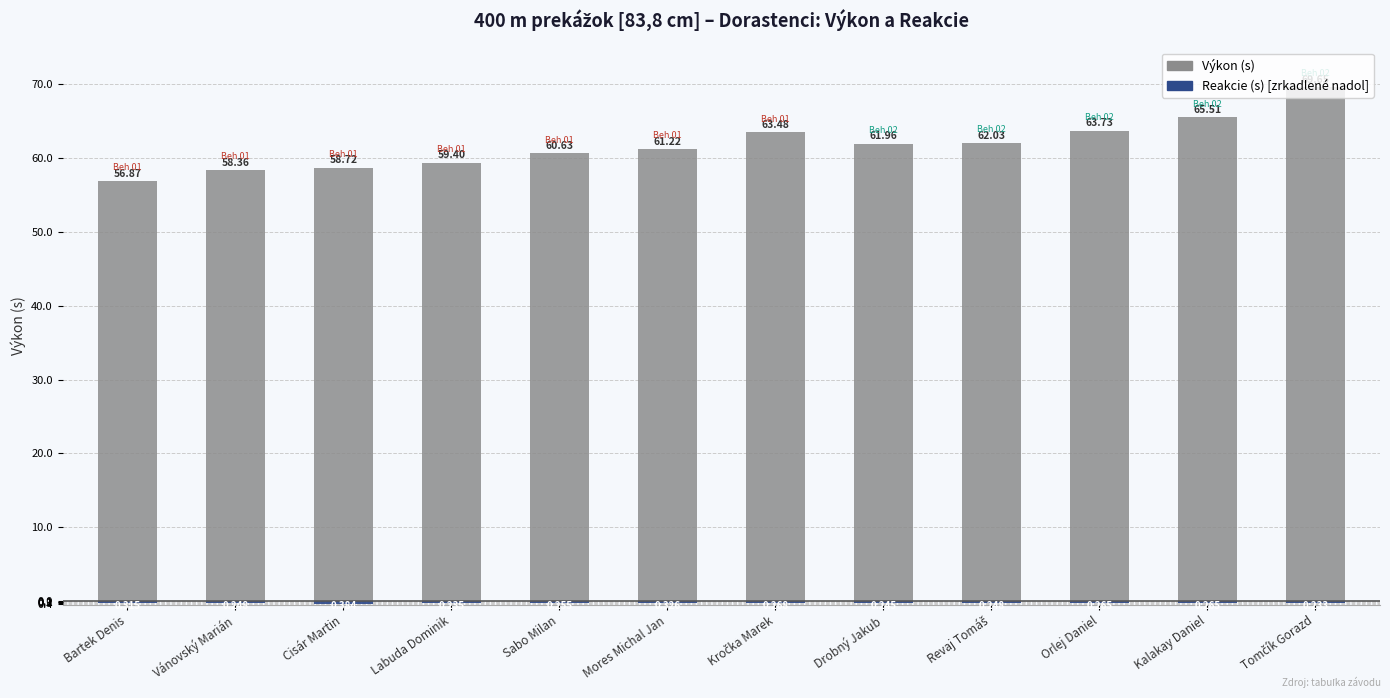

At which category is the sum across all series the highest?

Tomčík Gorazd